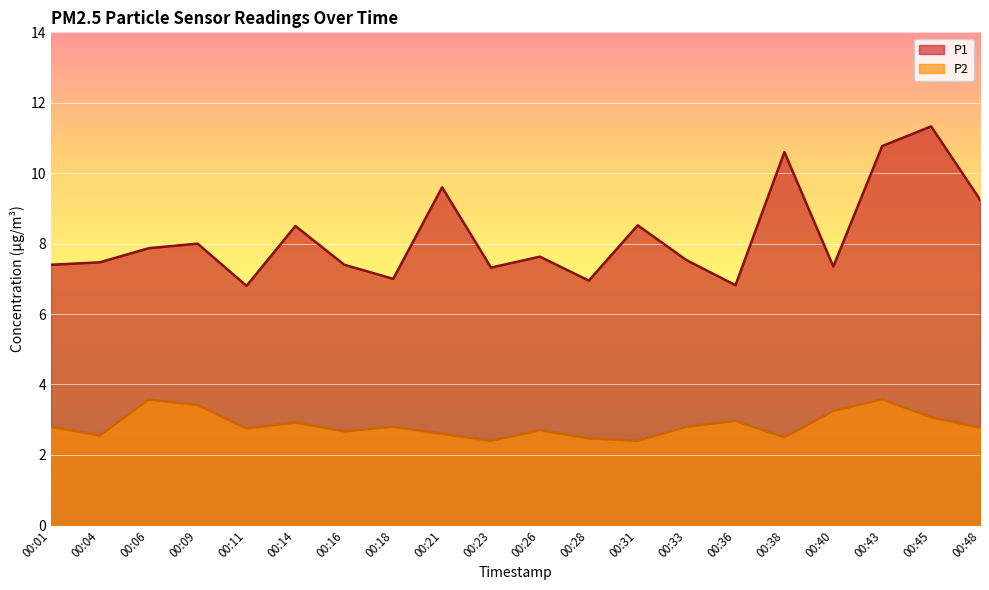

Reading left to right, extract all data points from this chart.

P1: 00:01=7.4	00:04=7.5	00:06=7.9	00:09=8.0	00:11=6.8	00:14=8.5	00:16=7.4	00:18=7.0	00:21=9.6	00:23=7.3	00:26=7.6	00:28=7.0	00:31=8.5	00:33=7.5	00:36=6.8	00:38=10.6	00:40=7.3	00:43=10.8	00:45=11.3	00:48=9.2
P2: 00:01=2.8	00:04=2.5	00:06=3.6	00:09=3.4	00:11=2.8	00:14=2.9	00:16=2.7	00:18=2.8	00:21=2.6	00:23=2.4	00:26=2.7	00:28=2.5	00:31=2.4	00:33=2.8	00:36=3.0	00:38=2.5	00:40=3.2	00:43=3.6	00:45=3.1	00:48=2.8